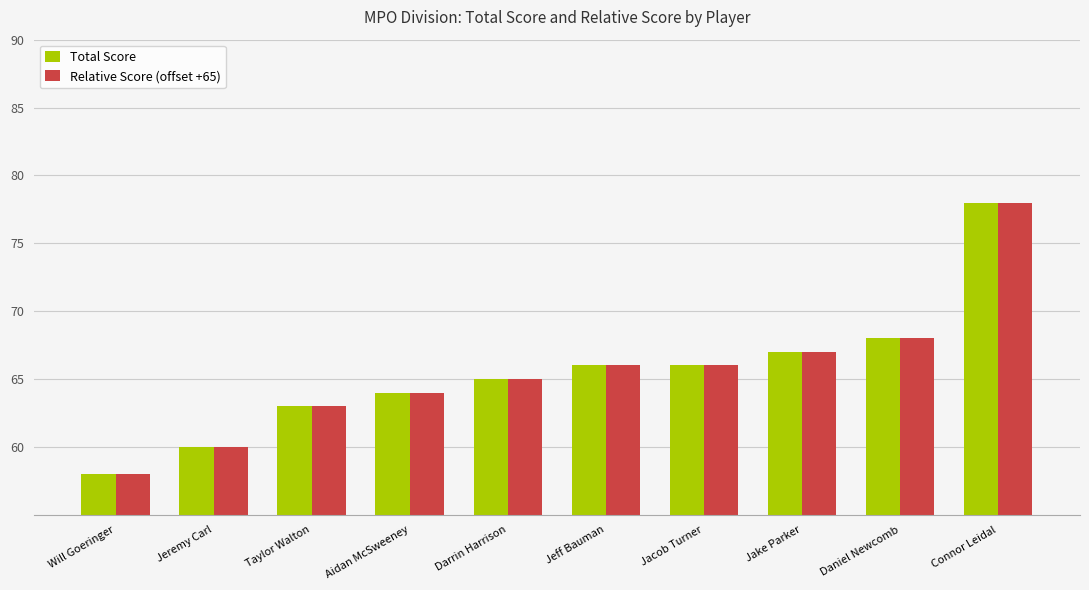

Reading right to left, transcribe all the data shown in this chart.

Total Score: Connor Leidal=78	Daniel Newcomb=68	Jake Parker=67	Jacob Turner=66	Jeff Bauman=66	Darrin Harrison=65	Aidan McSweeney=64	Taylor Walton=63	Jeremy Carl=60	Will Goeringer=58
Relative Score (offset +65): Connor Leidal=78	Daniel Newcomb=68	Jake Parker=67	Jacob Turner=66	Jeff Bauman=66	Darrin Harrison=65	Aidan McSweeney=64	Taylor Walton=63	Jeremy Carl=60	Will Goeringer=58